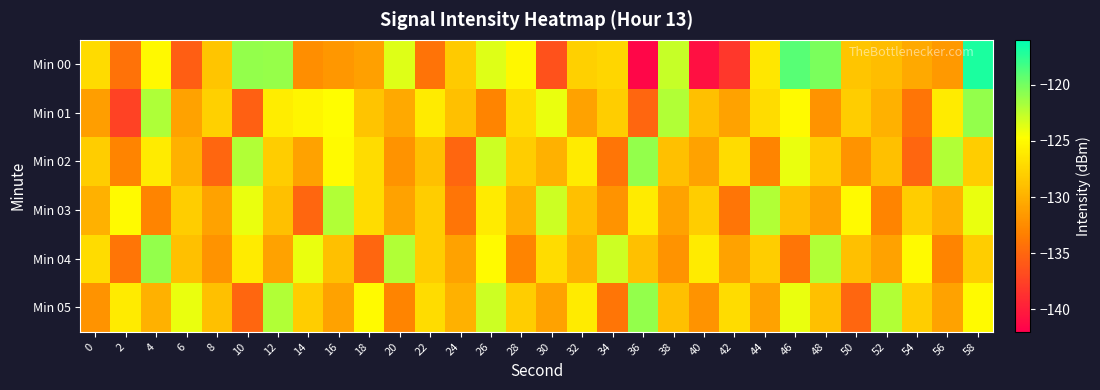

Between 56 and 30, which is larger?

56